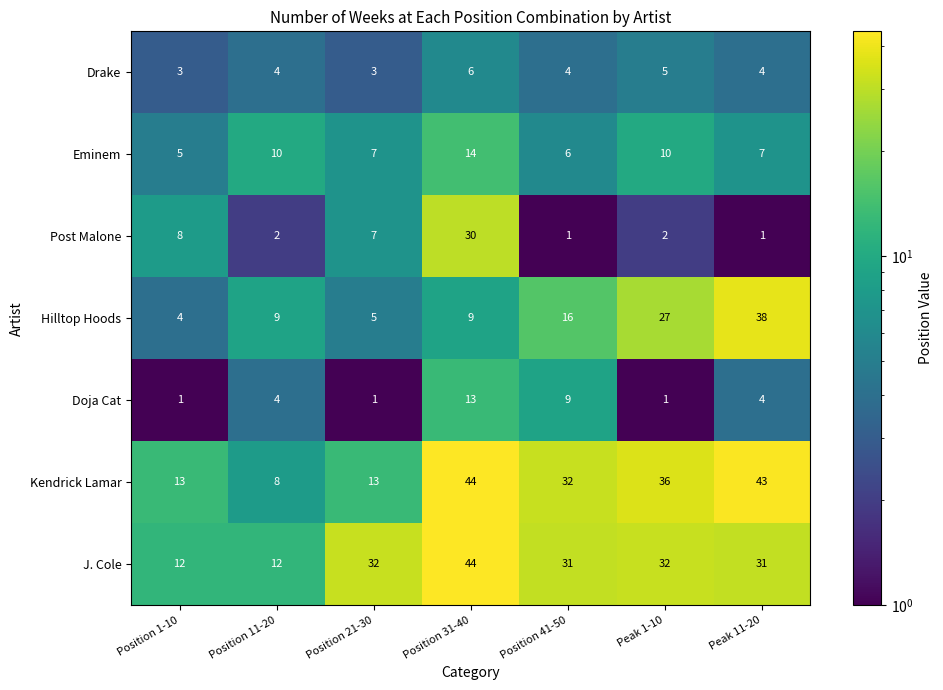

Which series has the widest spread of values?

Kendrick Lamar